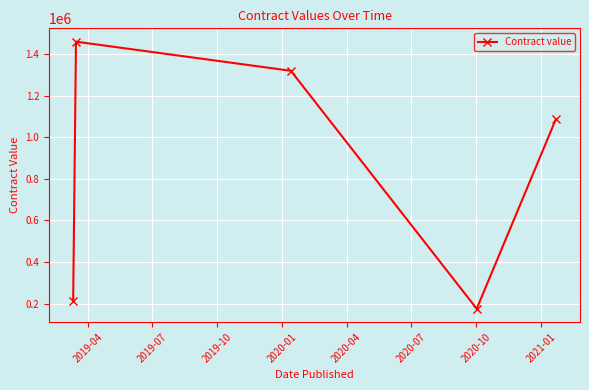

What is the sum of all values?

4254136